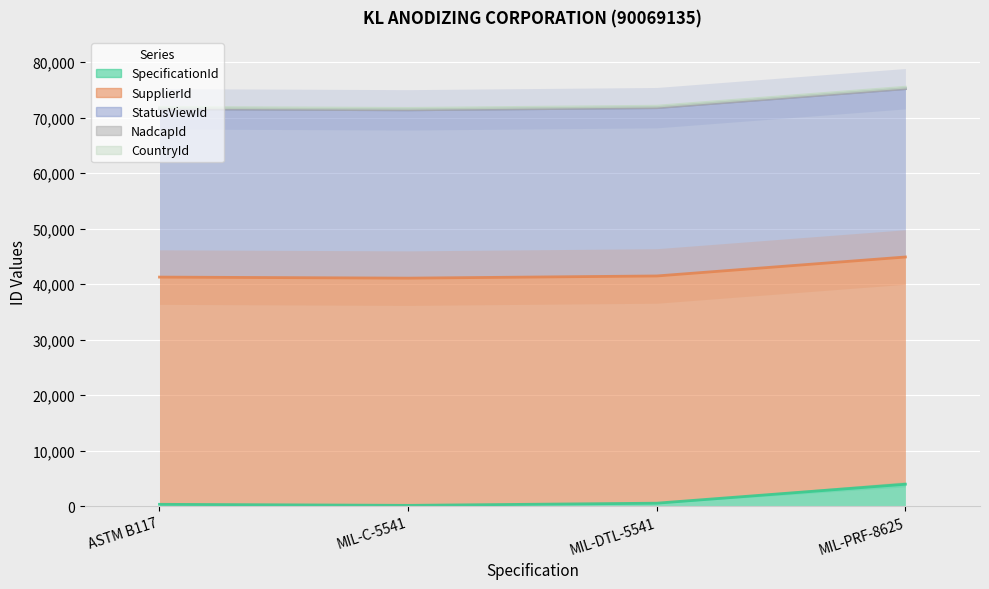

What is the sum of all CountryId values?

1072